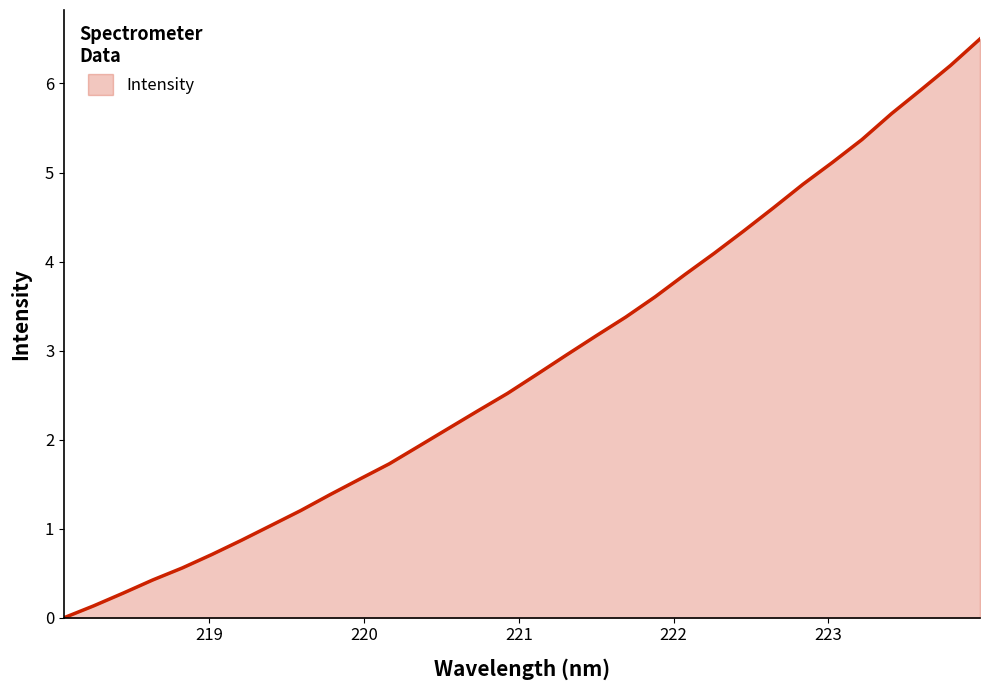

What is the greatest value displayed?

6.5